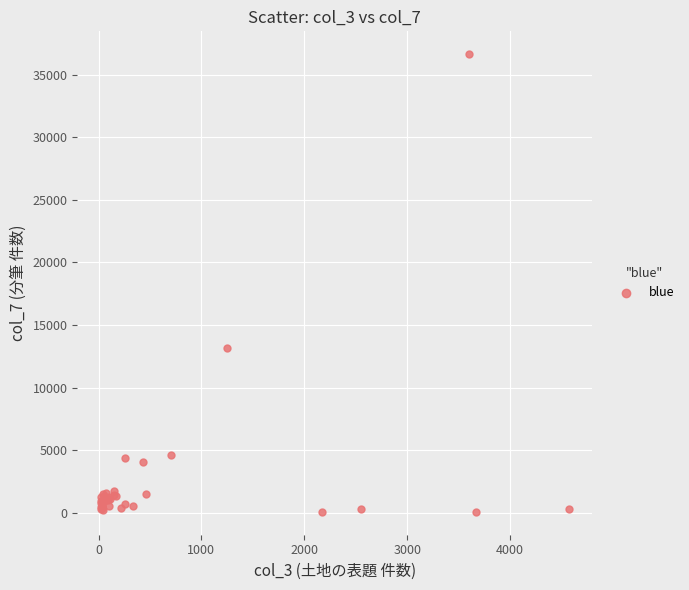

What Y value in the scatter plot is closest to 18349?

13141